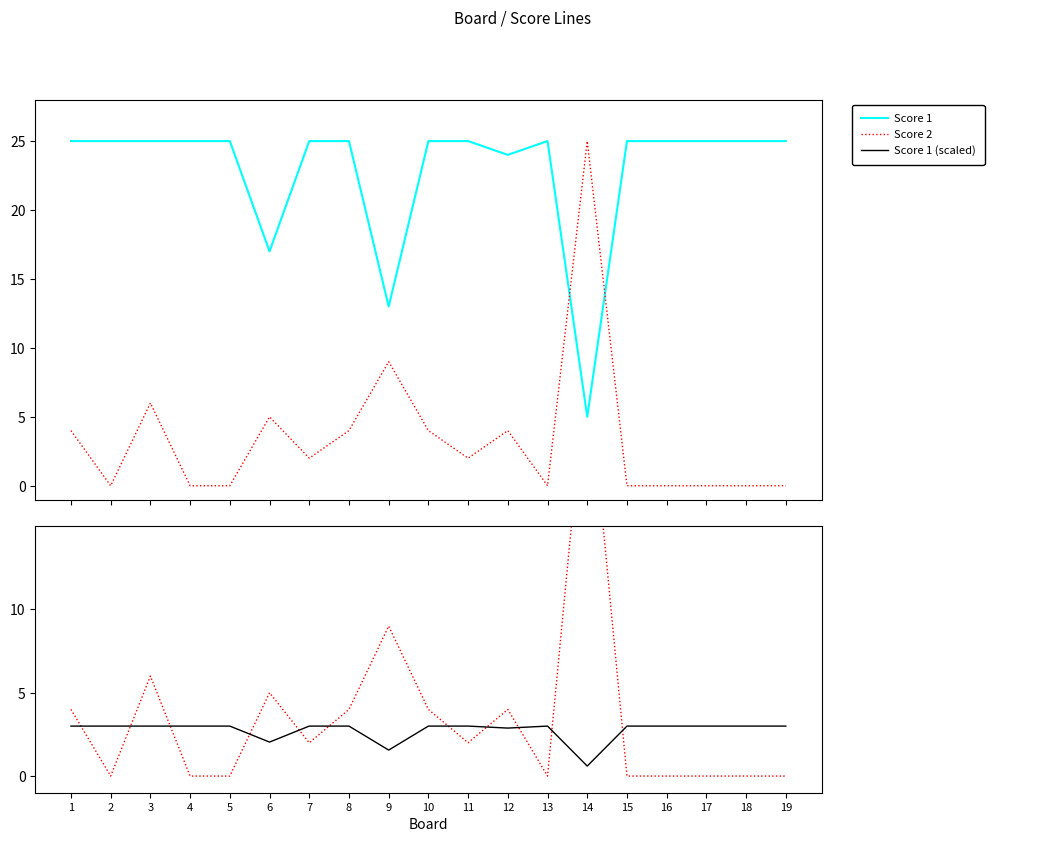

Does the chart have visible grid lines?

No